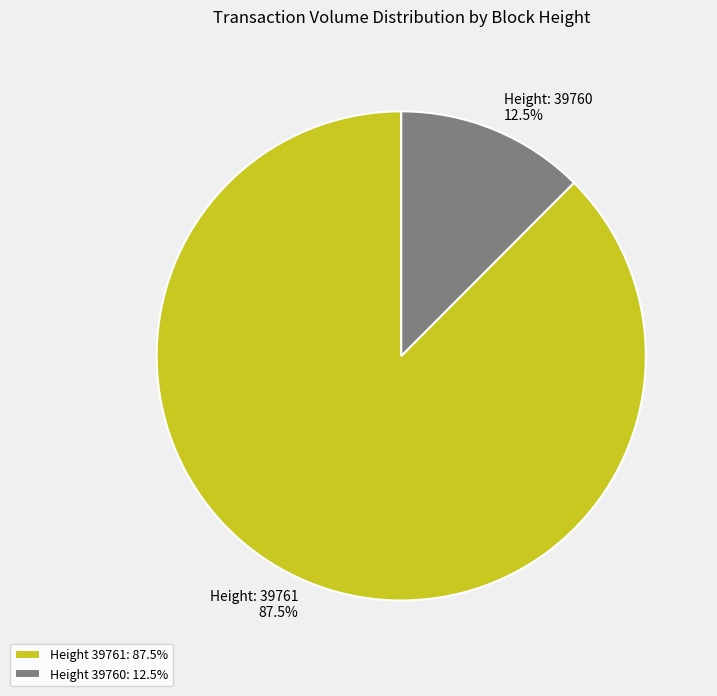

To the nearest percent, what is the difference between the largest and smallest slice percentages?

75%